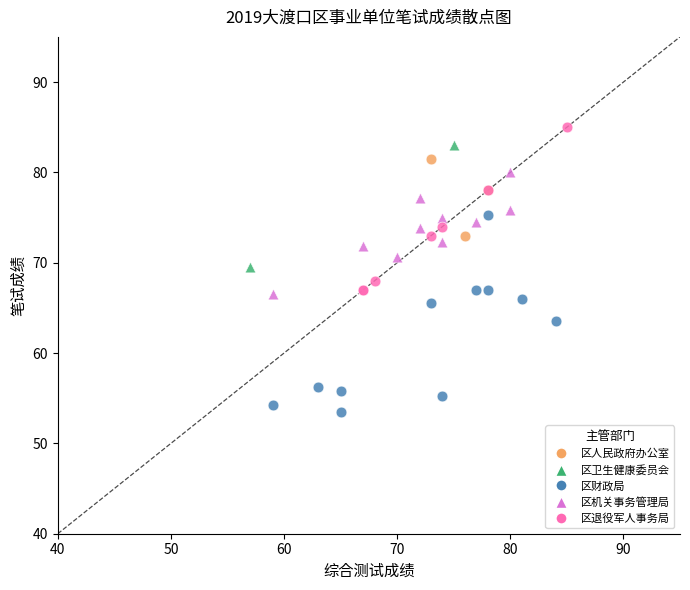

What are all the series names shown in the legend?

区人民政府办公室, 区卫生健康委员会, 区财政局, 区机关事务管理局, 区退役军人事务局